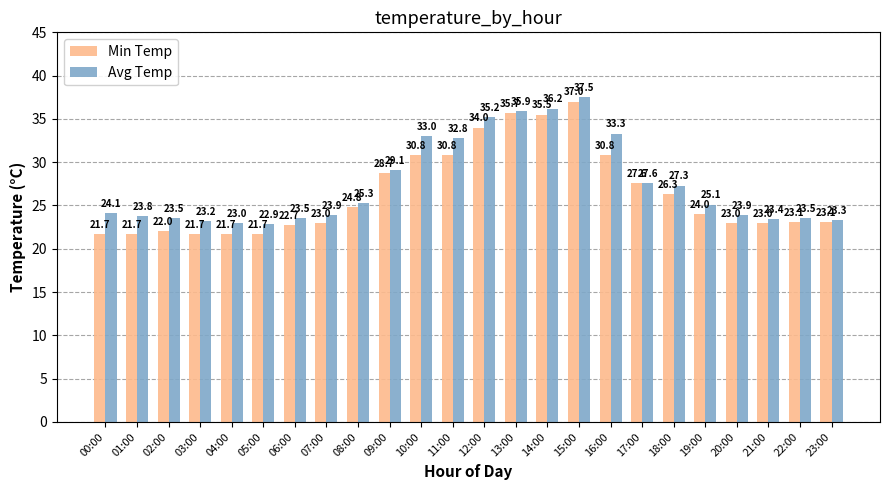

Reading left to right, what are all the values shown in this chart?

Min Temp: 00:00=21.7	01:00=21.7	02:00=22.0	03:00=21.7	04:00=21.7	05:00=21.7	06:00=22.7	07:00=23.0	08:00=24.8	09:00=28.7	10:00=30.8	11:00=30.8	12:00=34.0	13:00=35.7	14:00=35.5	15:00=37.0	16:00=30.8	17:00=27.6	18:00=26.3	19:00=24.0	20:00=23.0	21:00=23.0	22:00=23.1	23:00=23.1
Avg Temp: 00:00=24.1	01:00=23.8	02:00=23.5	03:00=23.2	04:00=23.0	05:00=22.9	06:00=23.5	07:00=23.9	08:00=25.3	09:00=29.1	10:00=33.0	11:00=32.8	12:00=35.2	13:00=35.9	14:00=36.2	15:00=37.5	16:00=33.3	17:00=27.6	18:00=27.3	19:00=25.1	20:00=23.9	21:00=23.4	22:00=23.5	23:00=23.3